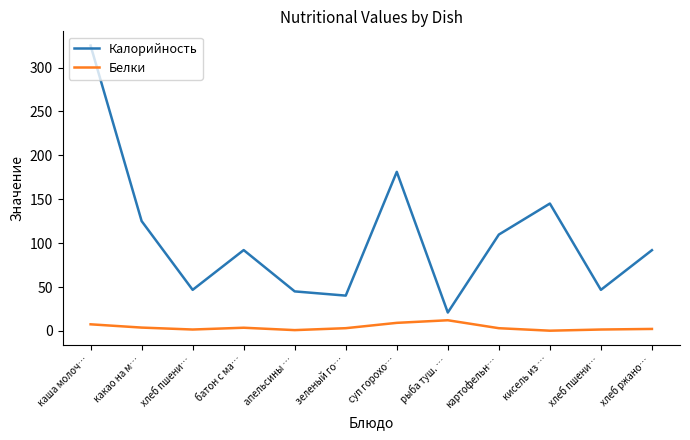

How many lines are shown in the chart?

2